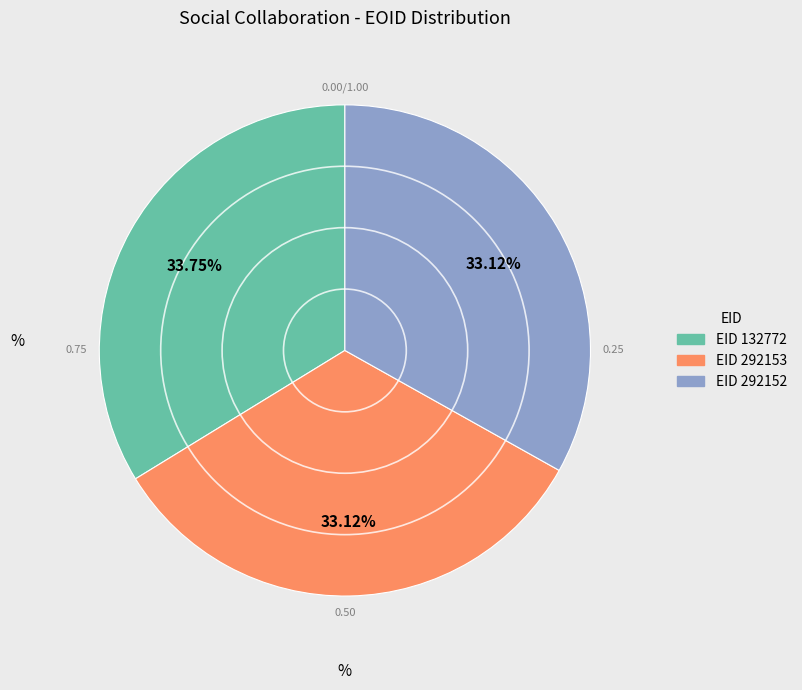

Is there a majority slice in this chart?

No